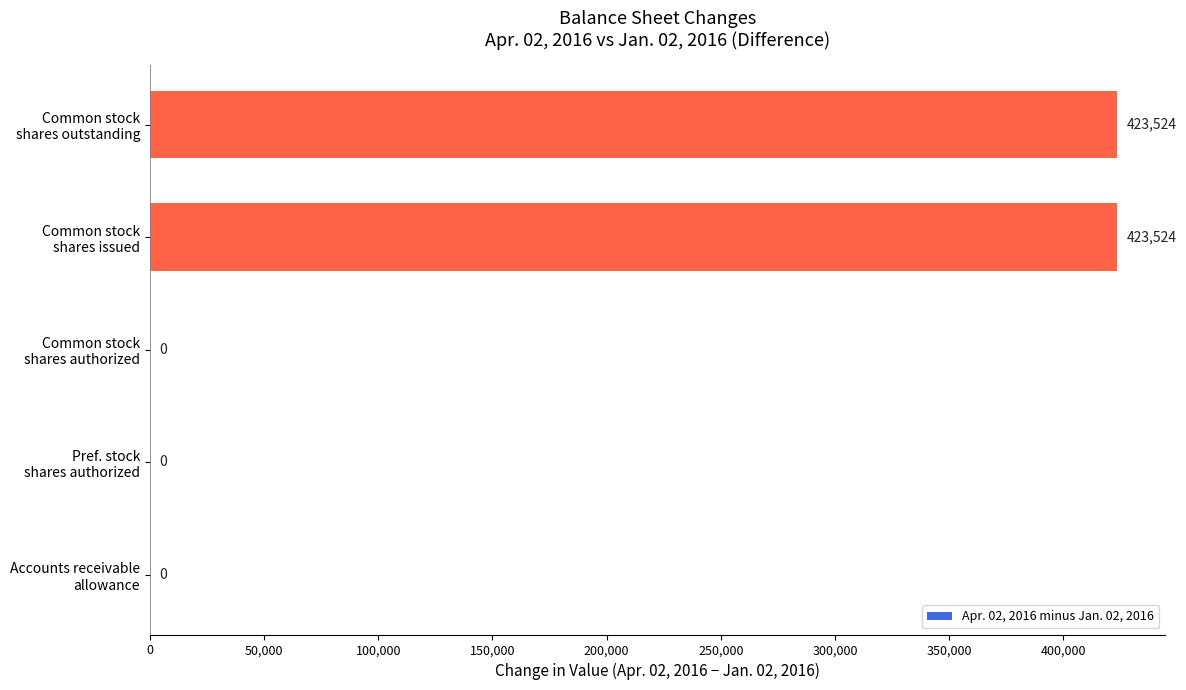

What is the maximum value shown in the chart?

423524